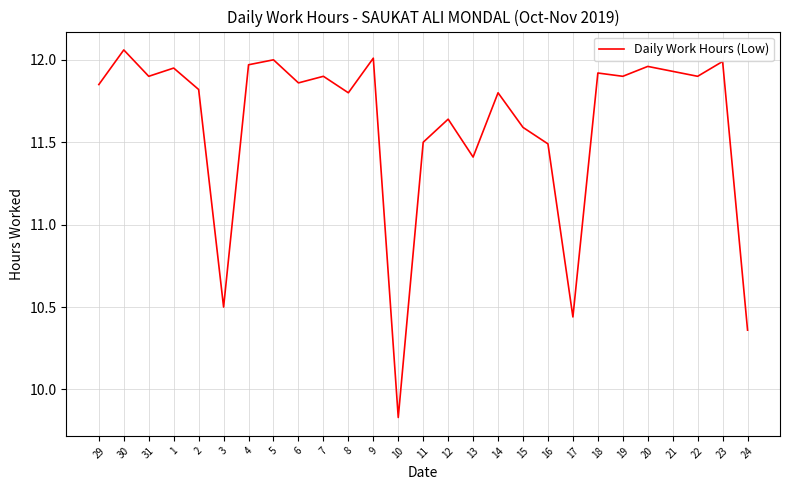

Is it true that the value at 29 is 2.5?

False